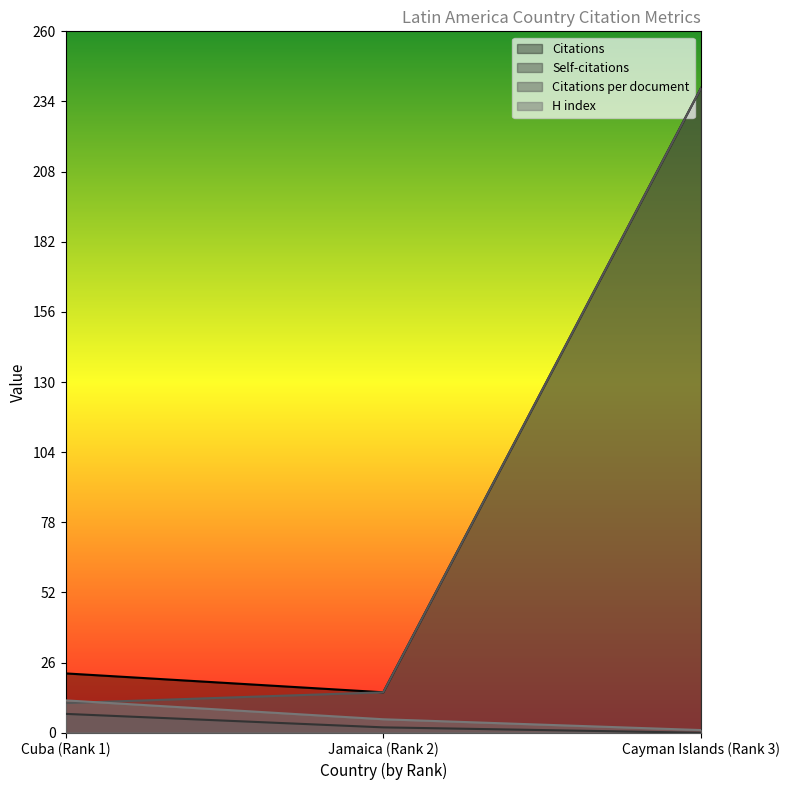

What is the maximum value for Self-citations?

7